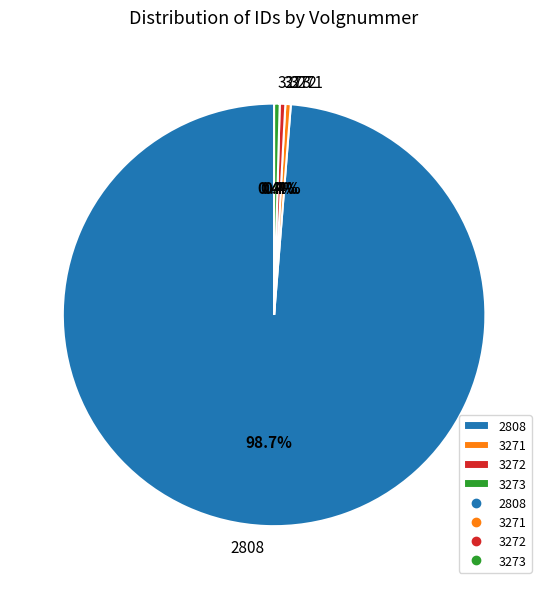

Which category has the biggest portion of the pie?

2808